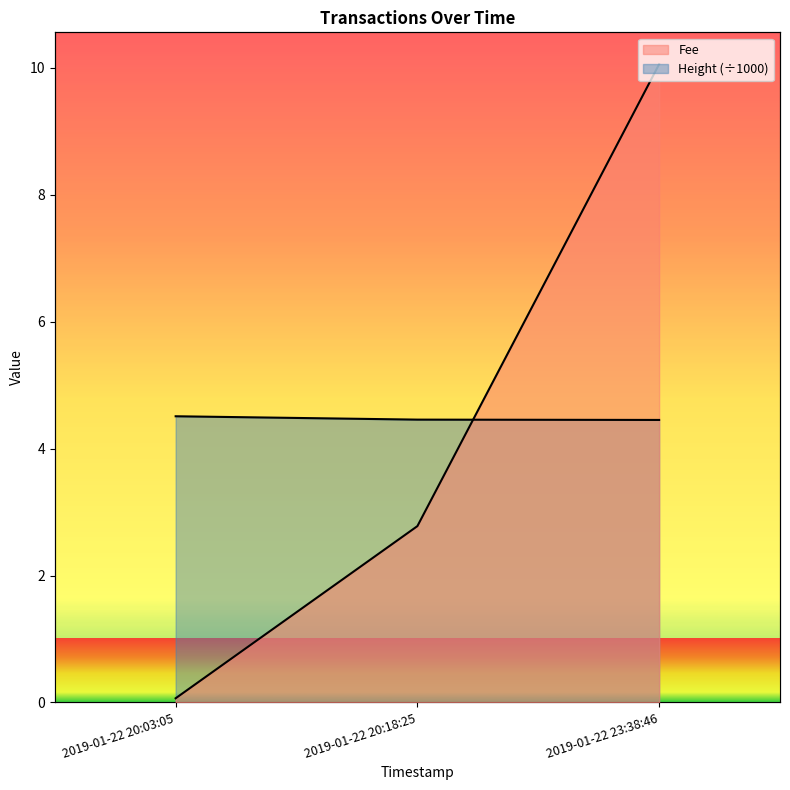

True or false: Height has a value of 2.2 at 2019-01-22 20:18:25.

False